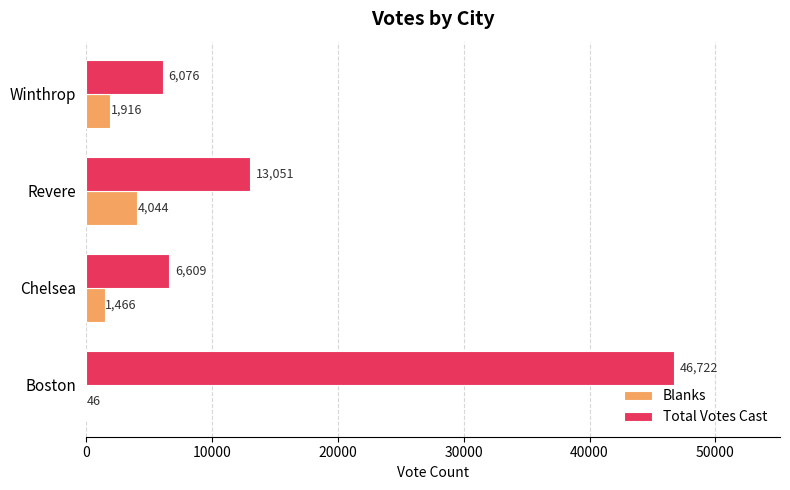

Which series has the largest total across all categories?

Total Votes Cast